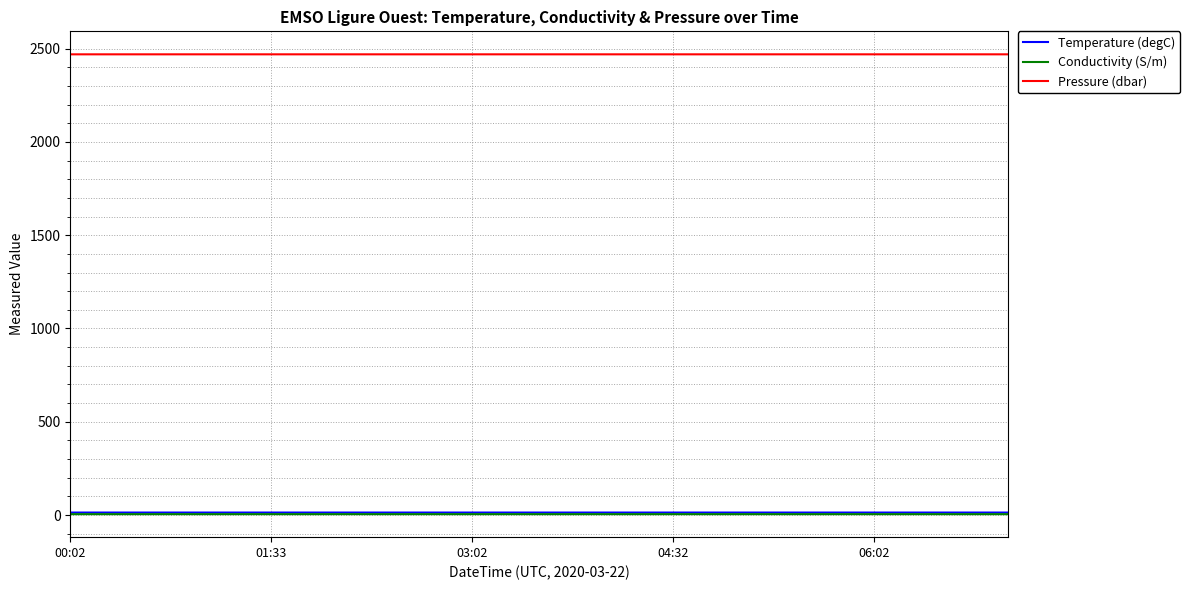

Which series has the widest spread of values?

Pressure (dbar)